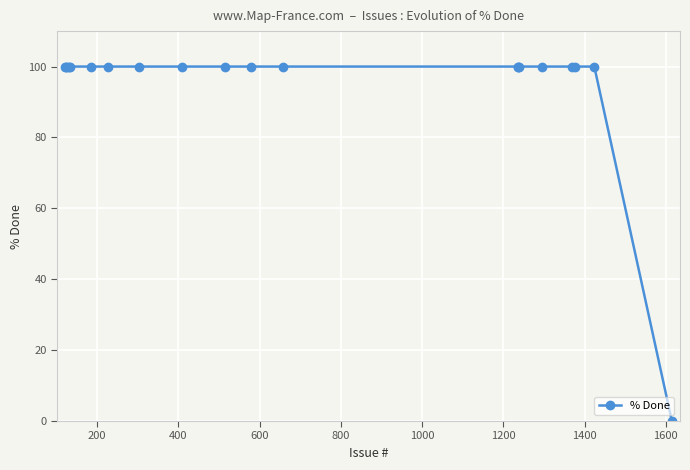

What is the value of the 16th point from the left?

100